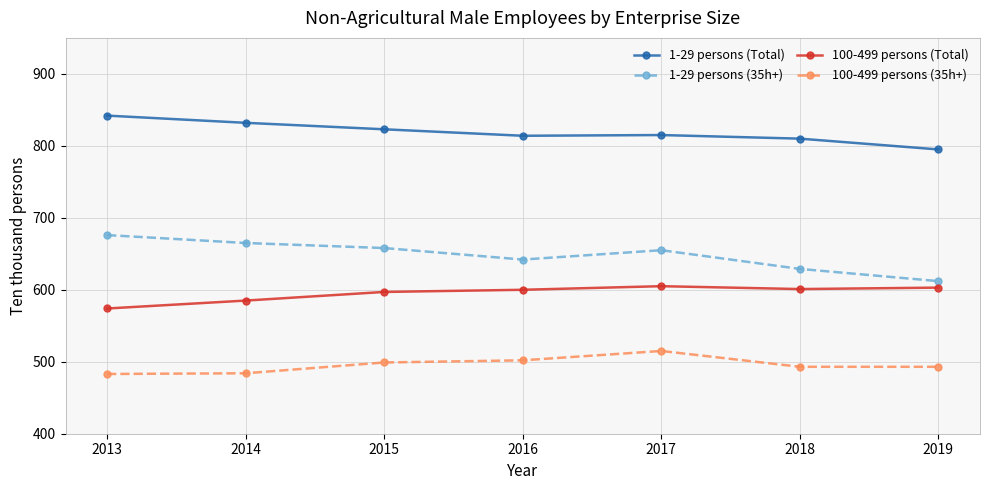

Rank the series by their average value, from highest to lowest.

1-29 persons (Total), 1-29 persons (35h+), 100-499 persons (Total), 100-499 persons (35h+)